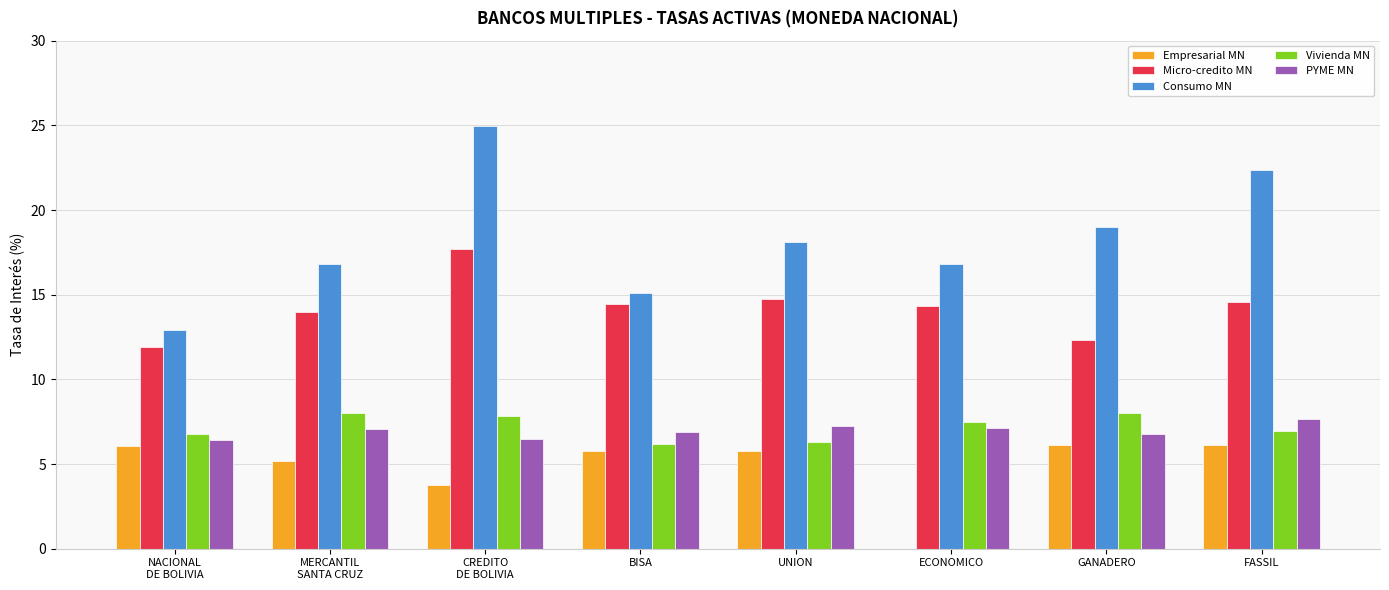

What is the maximum value for Empresarial MN?

6.1